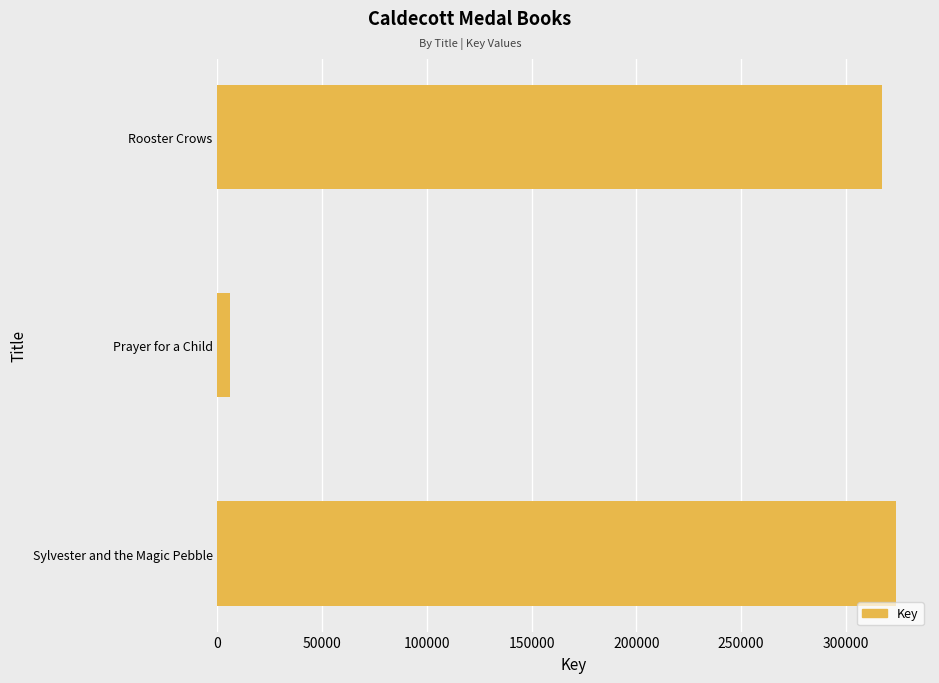

Reading bottom to top, list all the values displayed in this chart.

Sylvester and the Magic Pebble=323953	Prayer for a Child=6241	Rooster Crows=317105